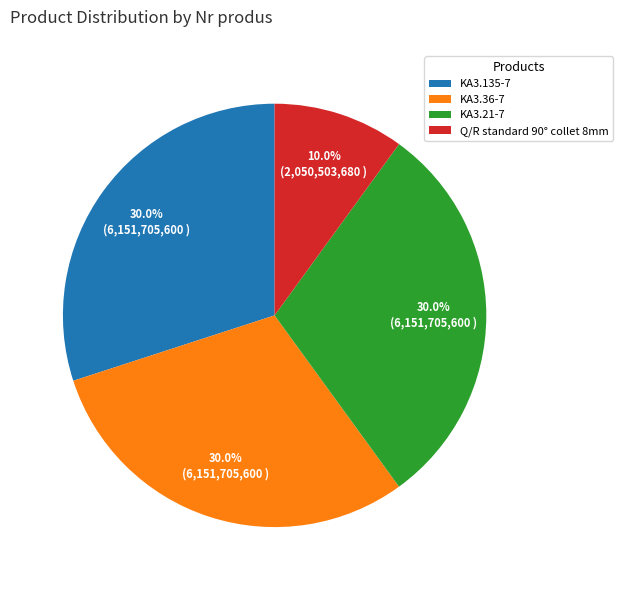

True or false: KA3.36-7 accounts for 16% of the total.

False